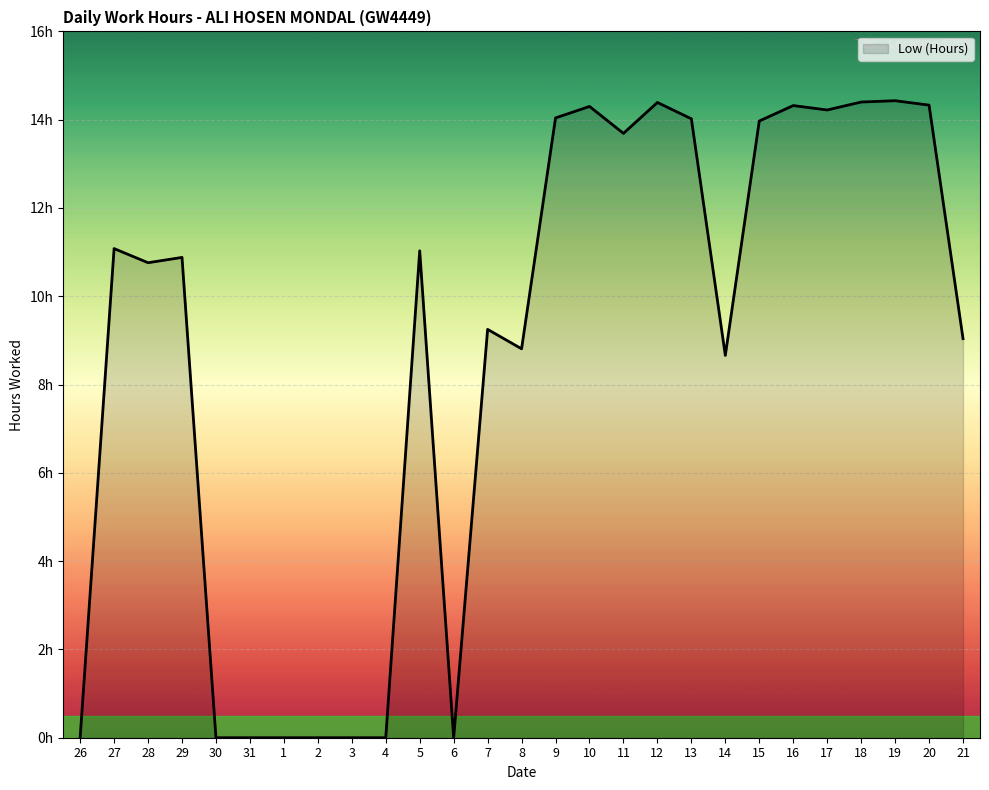

Rank the categories by value from lowest to highest.

26, 30, 31, 1, 2, 3, 4, 6, 14, 8, 21, 7, 28, 29, 5, 27, 11, 15, 13, 9, 17, 10, 16, 20, 12, 18, 19